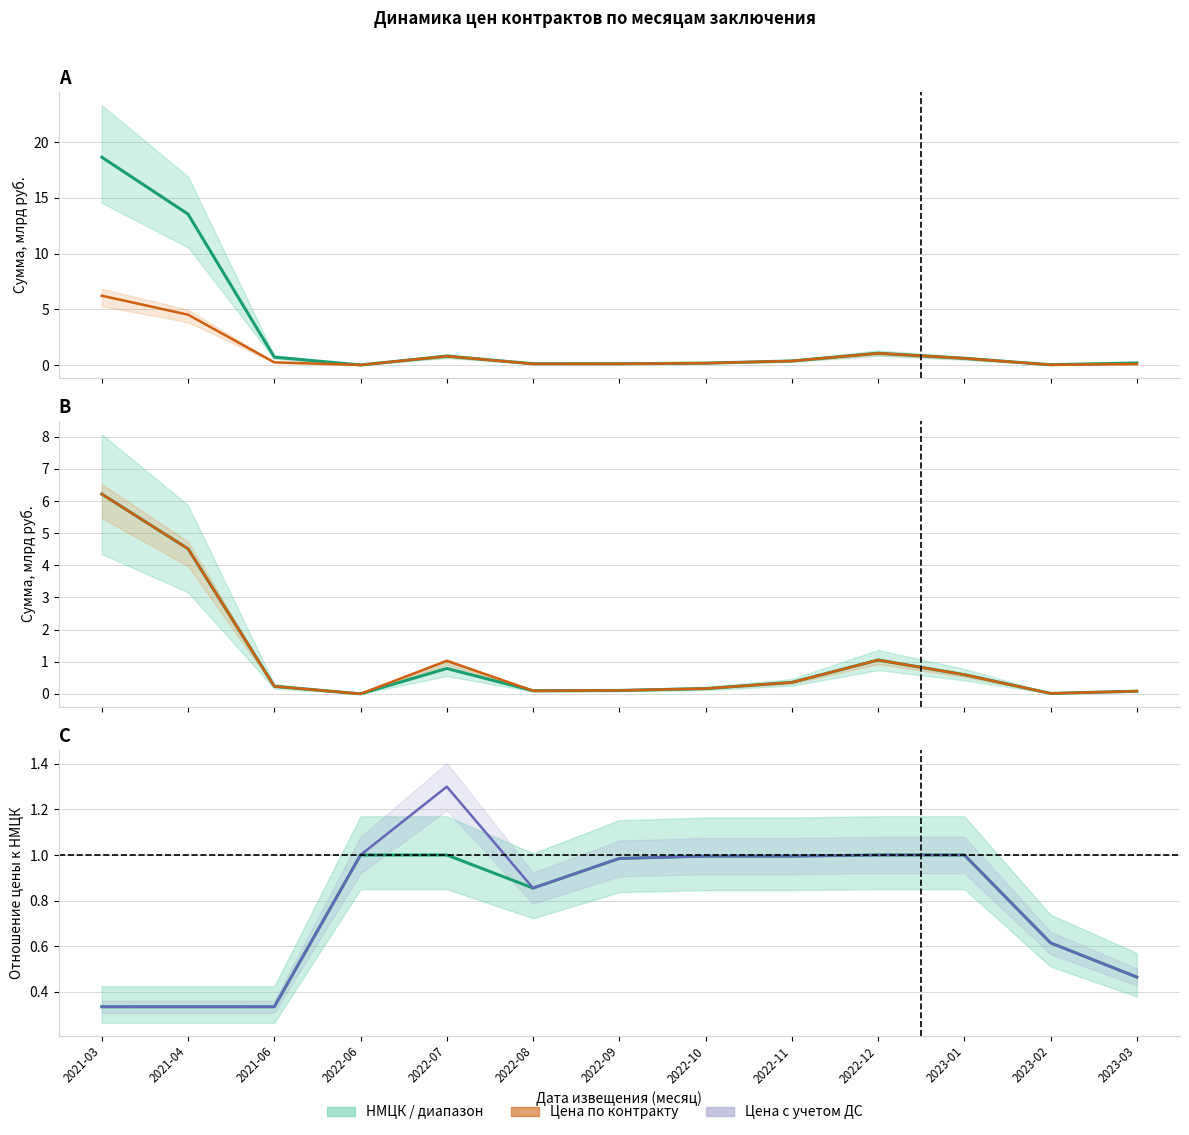

Which series has the largest range (max minus min)?

НМЦК